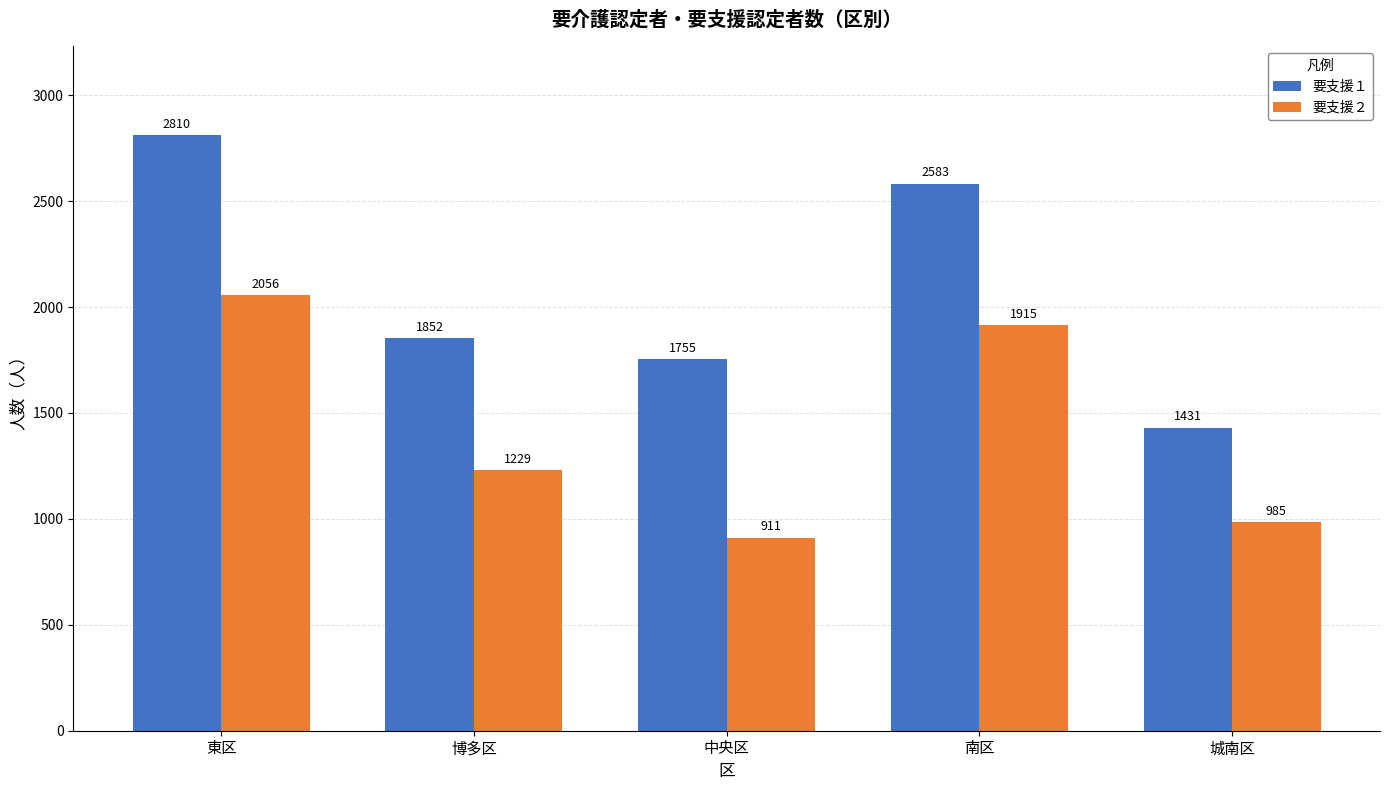

At 城南区, list the series in order from largest to smallest.

要支援１, 要支援２